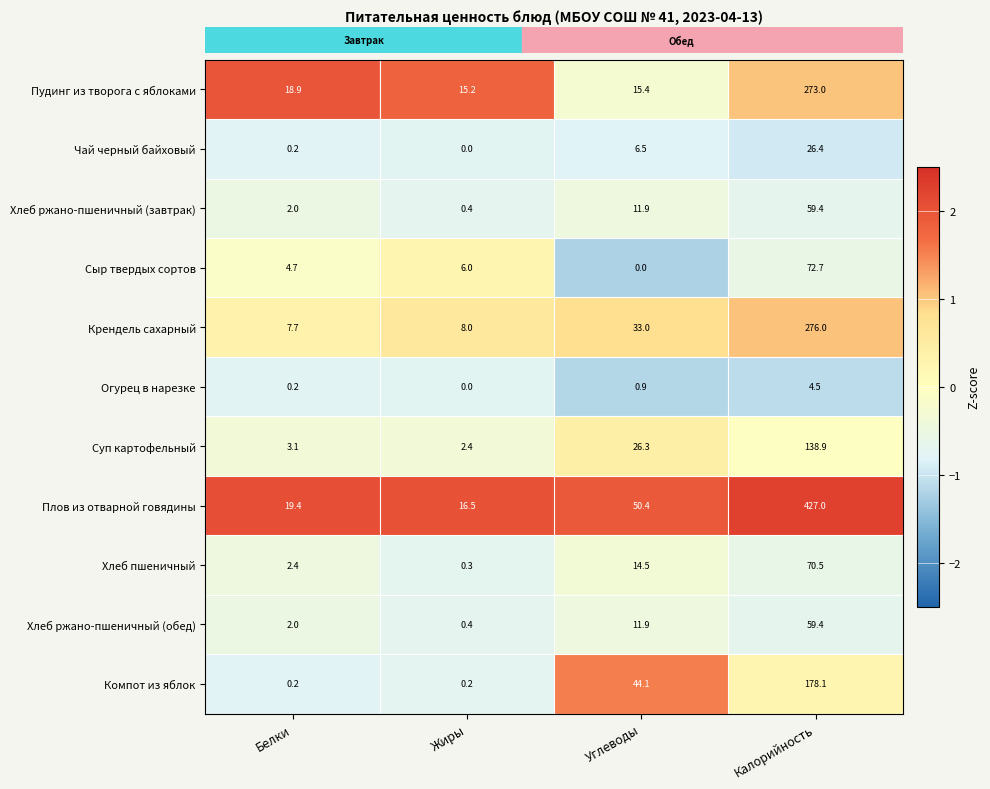

Which category has the lowest value in the Чай черный байховый series?

Жиры